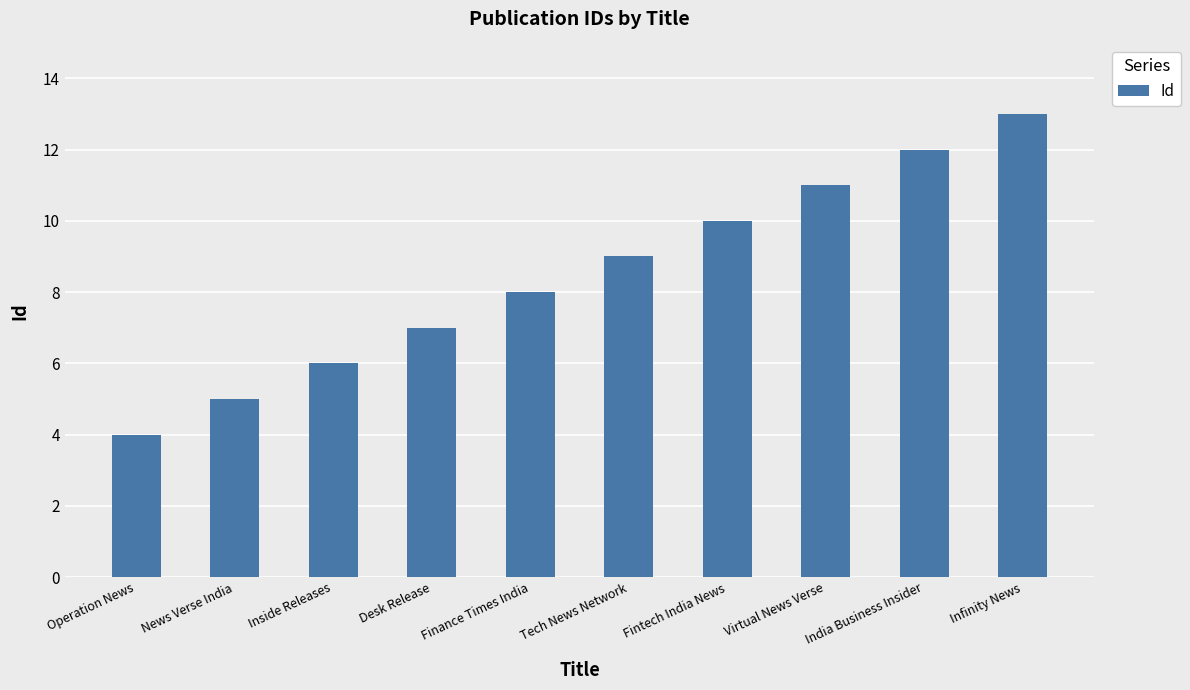

What is the value of the 10th bar from the left?

13